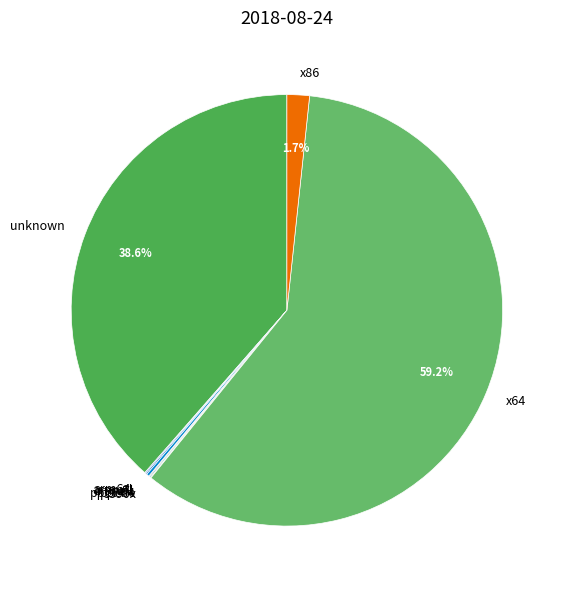

Is x64 the majority of the pie?

Yes